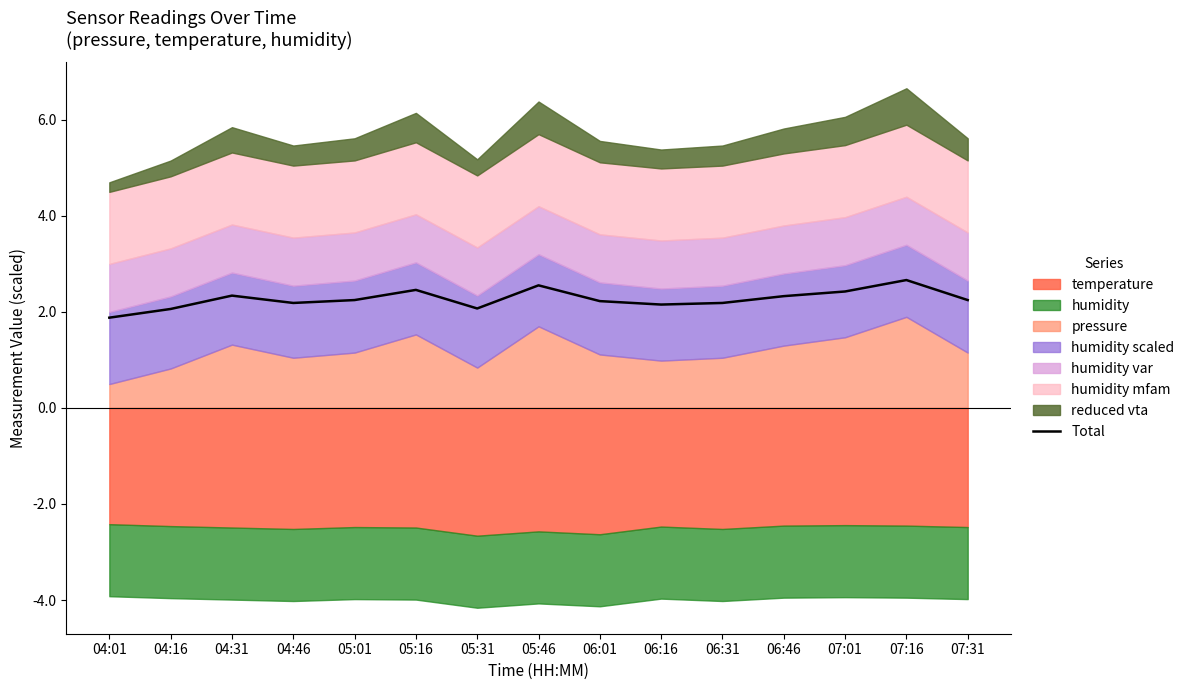

Rank the categories by value from lowest to highest.

04:01, 04:16, 05:31, 06:16, 04:46, 06:31, 06:01, 05:01, 07:31, 06:46, 04:31, 07:01, 05:16, 05:46, 07:16